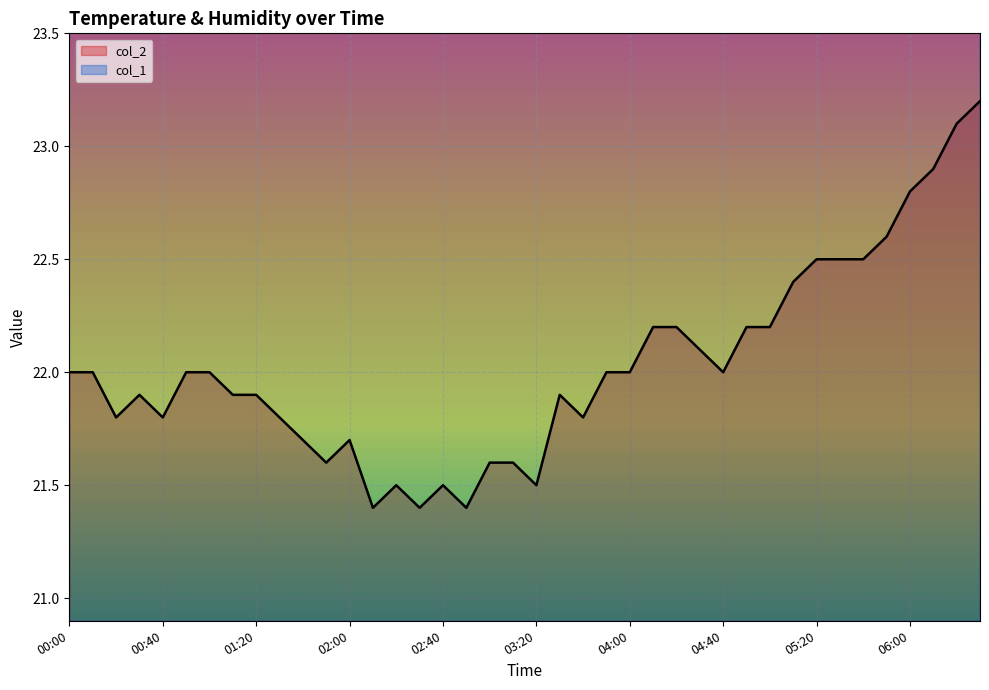

What is the label of the 22nd point from the left?

03:30